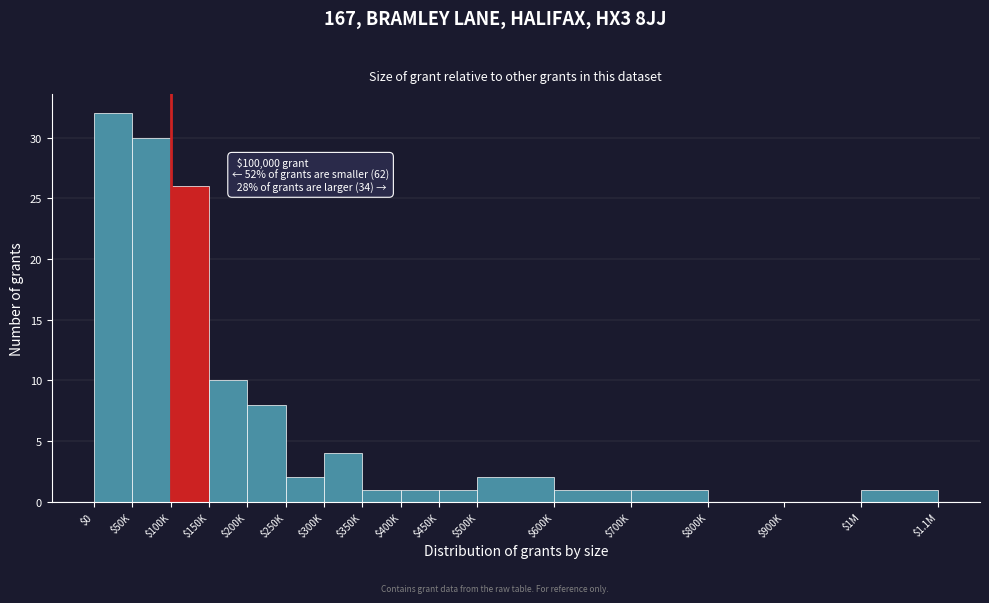

What is the approximate value at $200K?

8